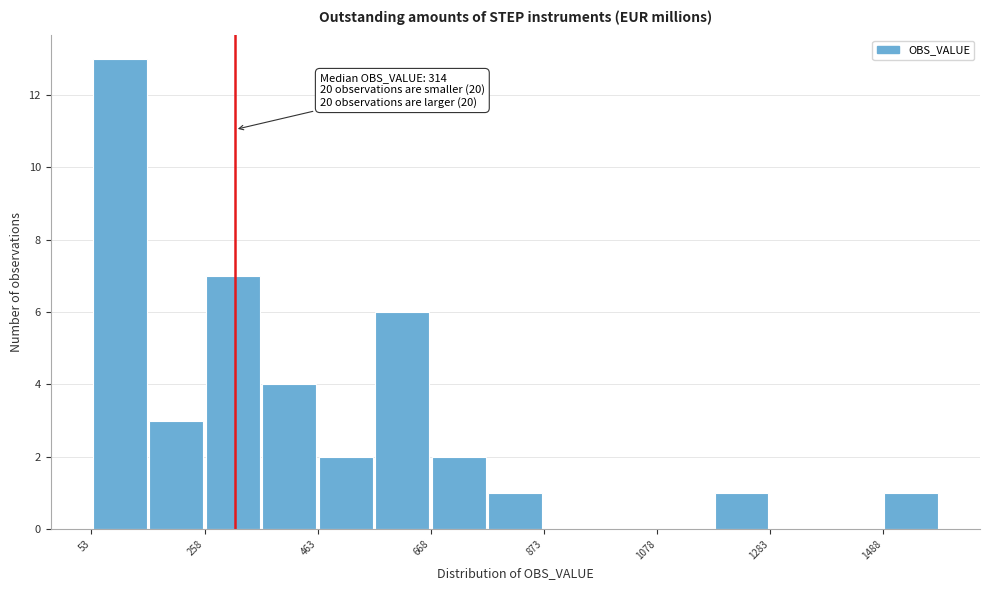

Around what value on the x-axis is the tallest bar? Give the approximate position of its centre, as read against the axis.

100